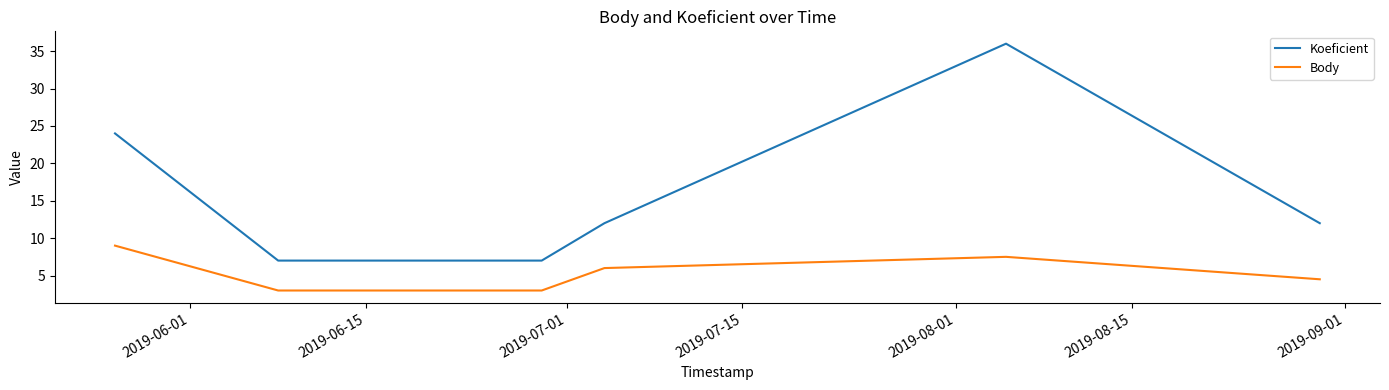

At which label does Koeficient reach its minimum?

2019-06-15